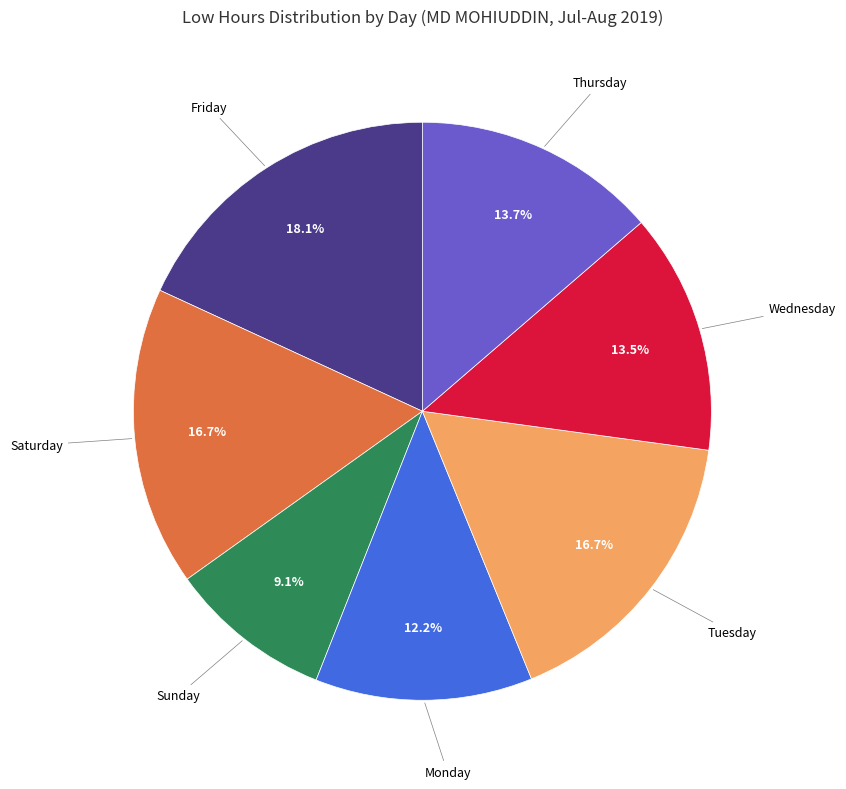

Is Monday the majority of the pie?

No